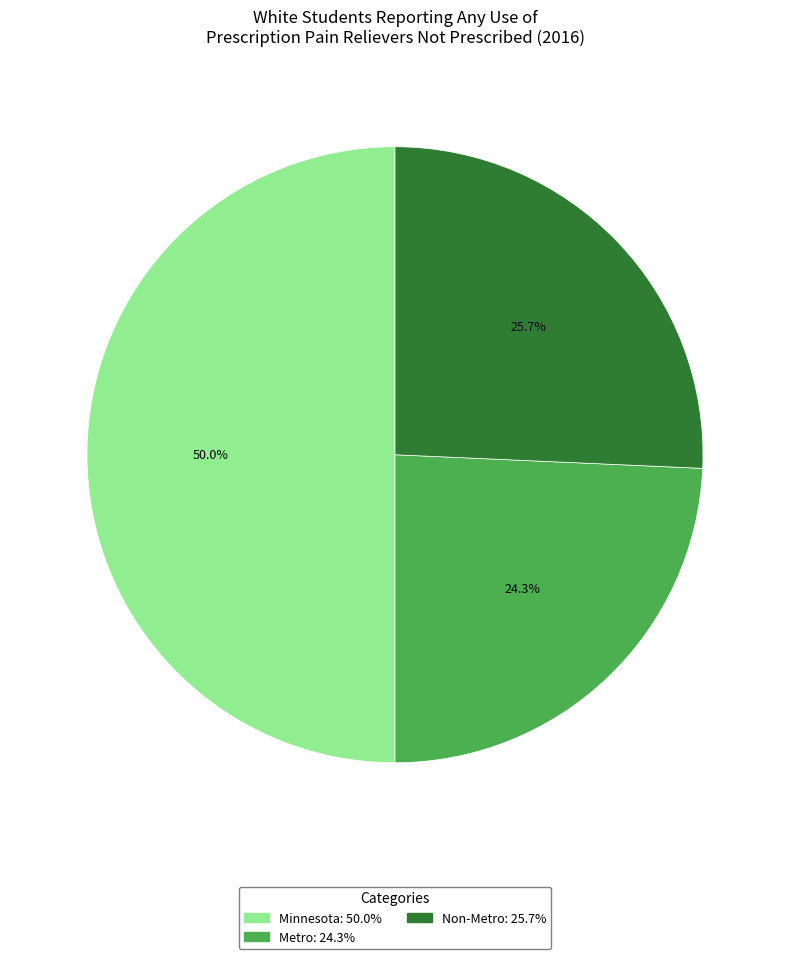

Does Non-Metro represent more than half of the total?

No